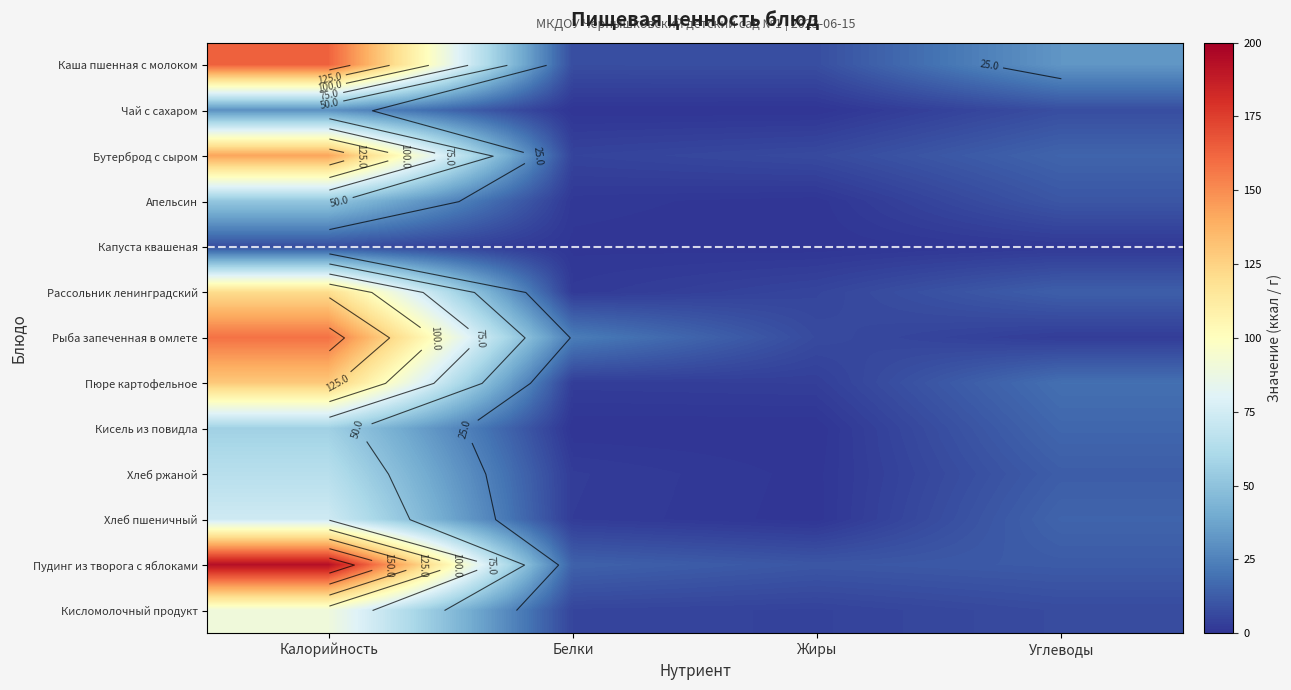

At Углеводы, list the series in order from smallest to largest.

Капуста квашеная, Рыба запеченная в омлете, Кисломолочный продукт, Чай с сахаром, Апельсин, Пудинг из творога с яблоками, Хлеб ржаной, Рассольник ленинградский, Хлеб пшеничный, Бутерброд с сыром, Кисель из повидла, Пюре картофельное, Каша пшенная с молоком